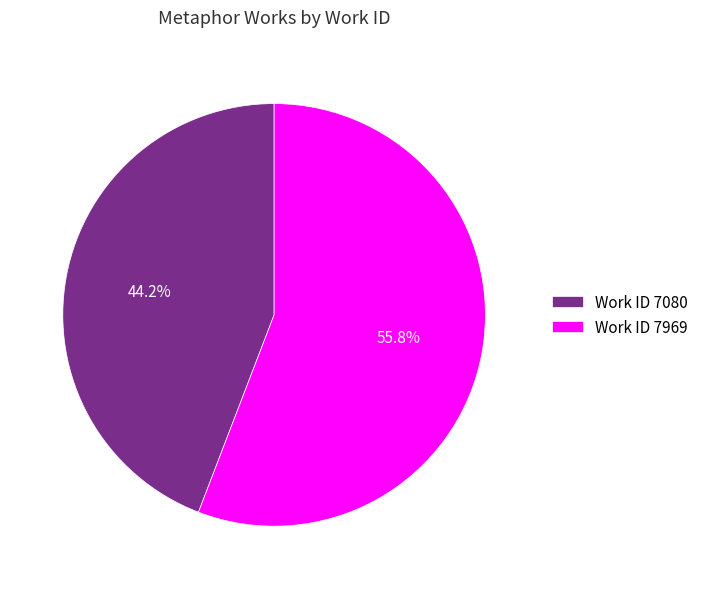

To the nearest percent, what is the average slice percentage?

50%